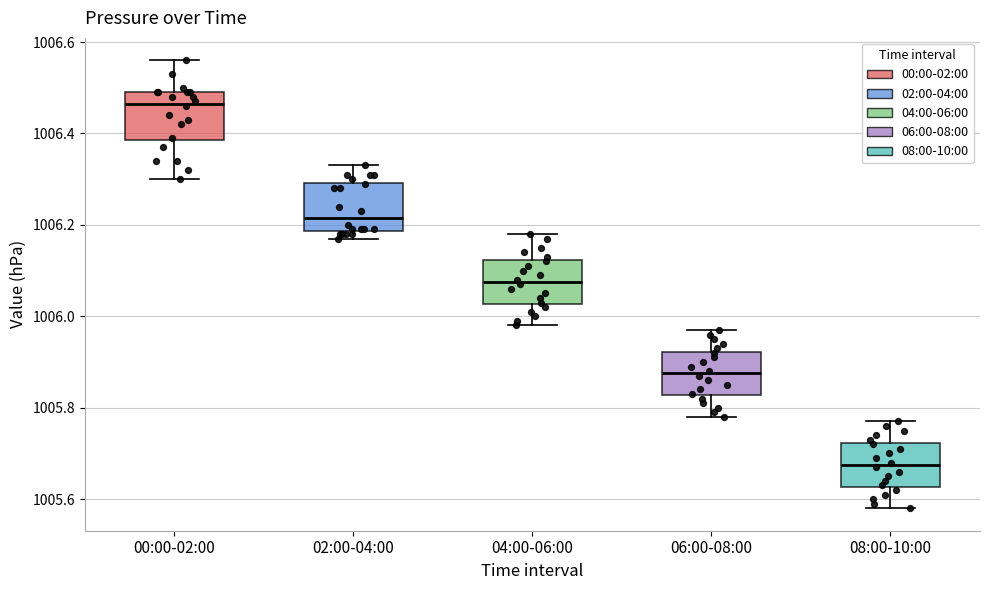

Reading left to right, transcribe this box plot: for each box, give where its median line is, the range the box spans, and where its two whiskers end, as read against the y-axis. The values are not printed on the chart, so give them approximately, as read against the axis.

00:00-02:00: median 1006.46, box 1006.38 to 1006.50, whiskers 1006.30 to 1006.56
02:00-04:00: median 1006.22, box 1006.18 to 1006.30, whiskers 1006.18 (just below the box's lower edge) to 1006.34
04:00-06:00: median 1006.08, box 1006.02 to 1006.12, whiskers 1005.98 to 1006.18
06:00-08:00: median 1005.88, box 1005.82 to 1005.92, whiskers 1005.78 to 1005.98
08:00-10:00: median 1005.68, box 1005.62 to 1005.72, whiskers 1005.58 to 1005.78